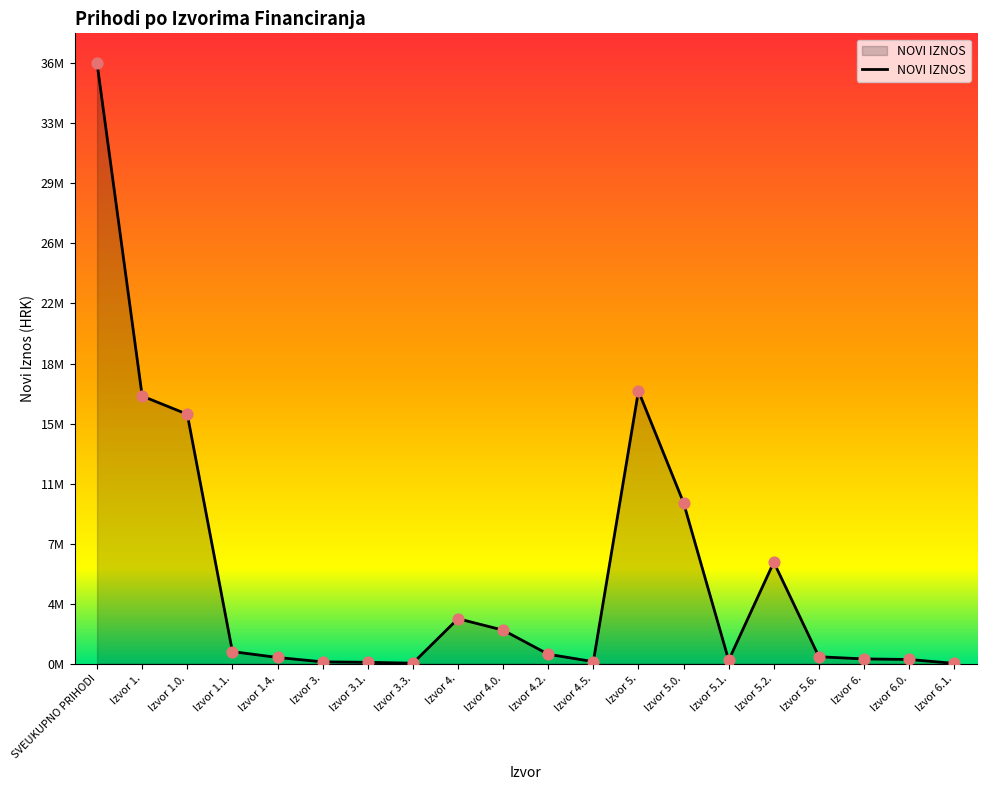

Approximately how many times larger is the value at Izvor 4.5. compared to Izvor 3.?

1.1